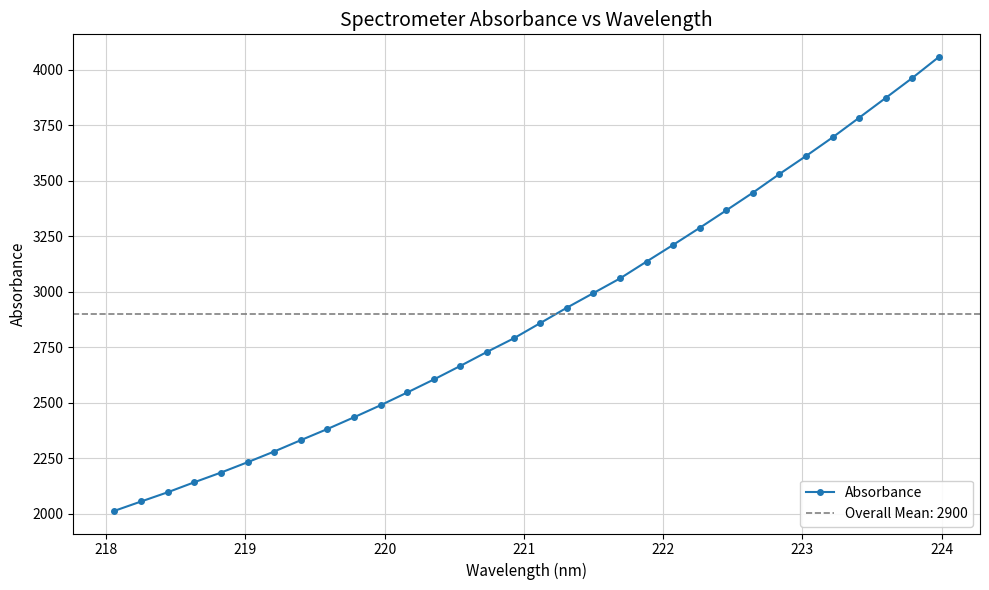

What is the value of the 7th point from the left?

2281.1